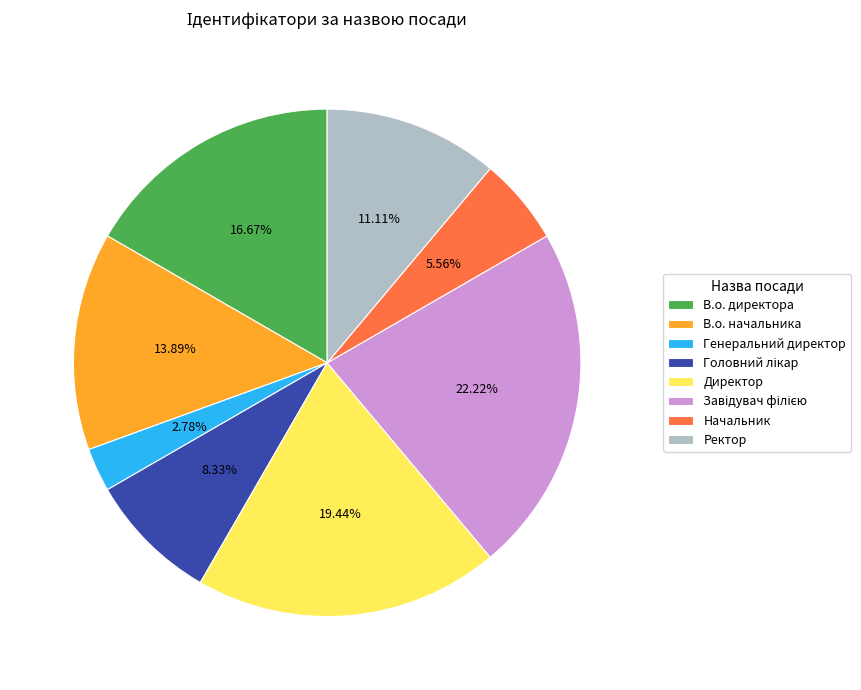

Which category has the smallest portion of the pie?

Генеральний директор